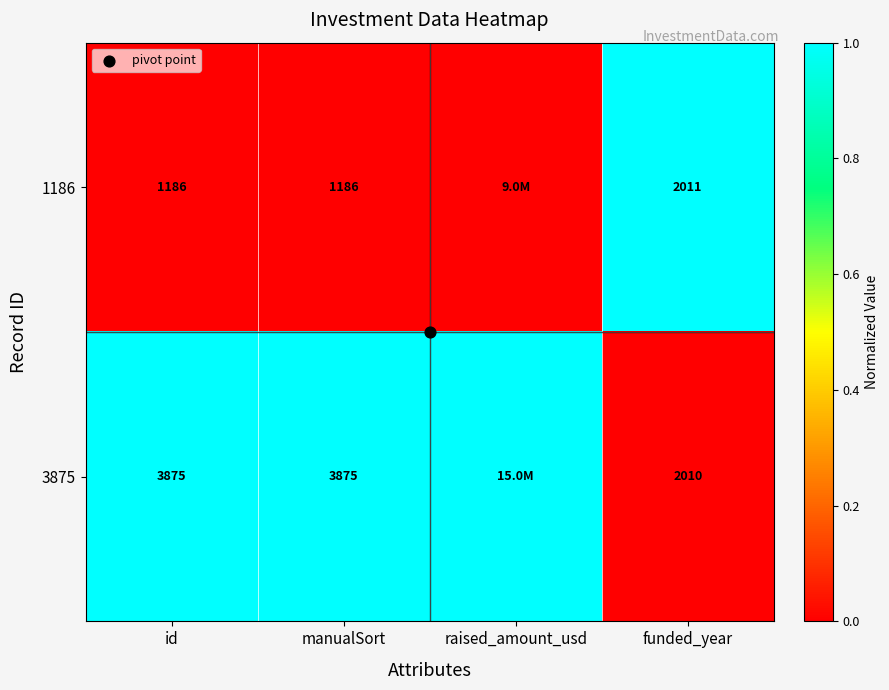

Which has a higher value, raised_amount_usd or manualSort?

raised_amount_usd